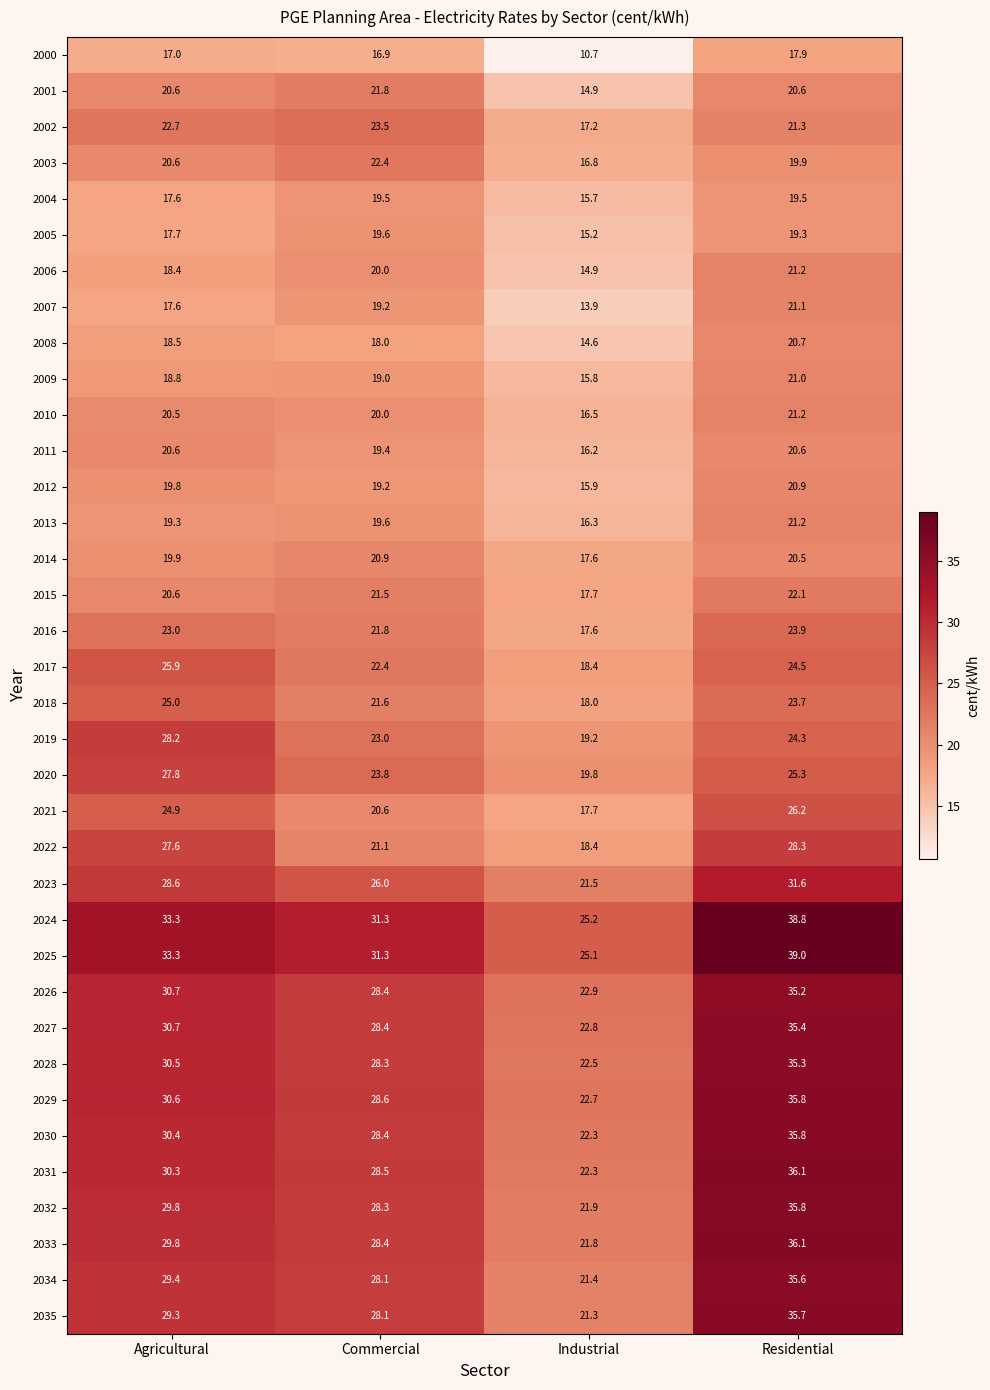

What is the sum of the 2019 values at Agricultural and Industrial?

47.4